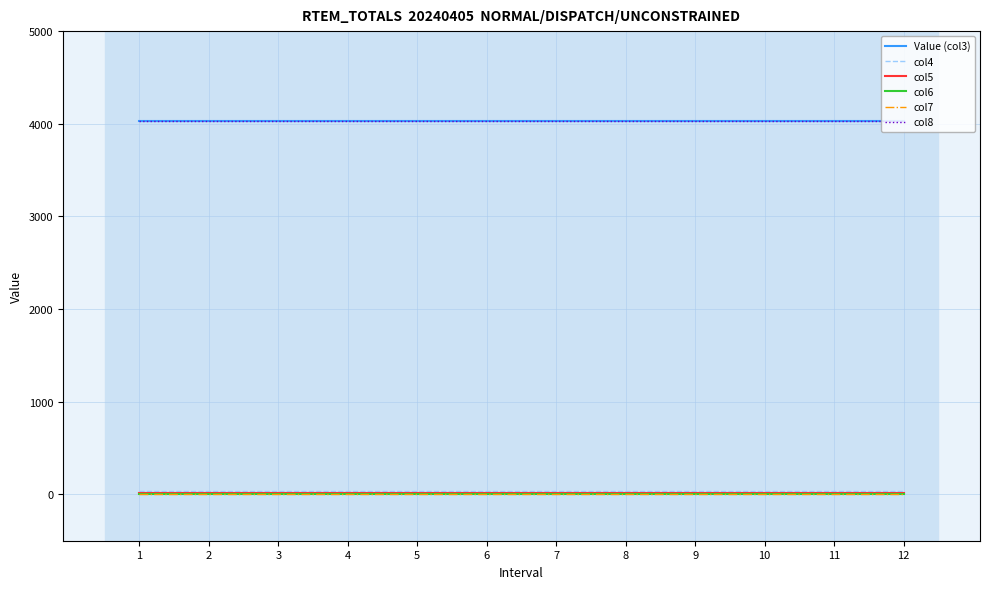

Is the value of col7 at 4 greater than the value of col4 at 1?

No